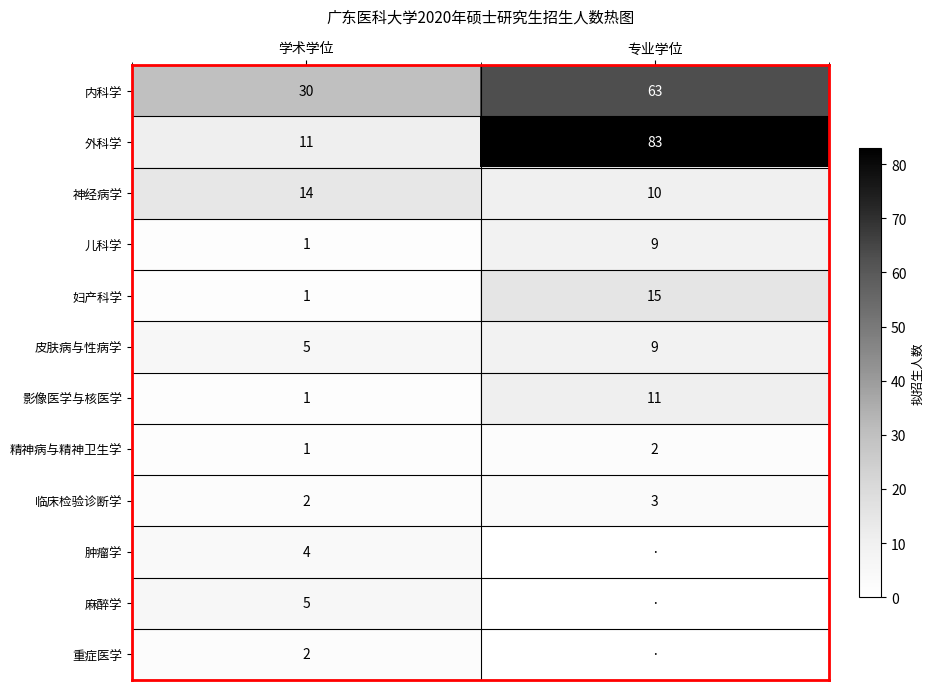

Which category has the highest value across all series?

专业学位